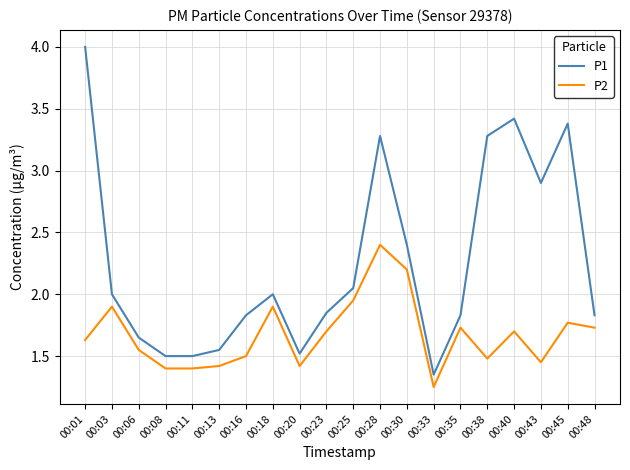

Where is the first local maximum for P2?

00:03